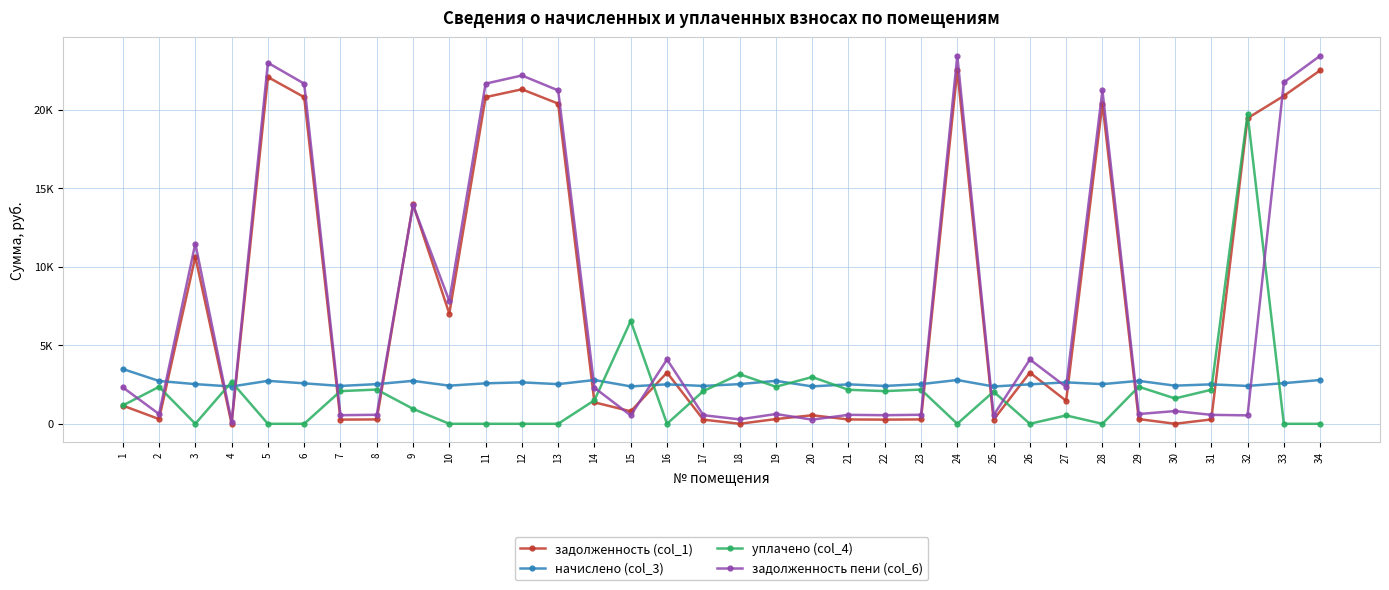

How many interior local valleys does the уплачено (col_4) series have?

8